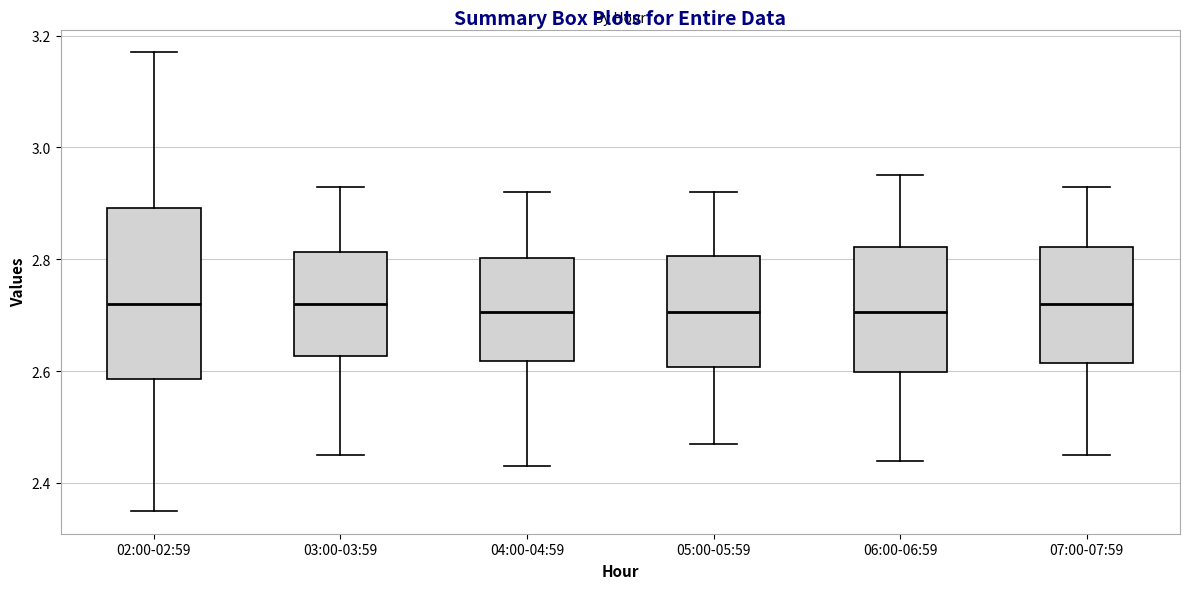

Where does the median line of the box for 03:00-03:59 sit on the y-axis? The values are not printed on the chart, so give them approximately, as read against the axis.

2.72